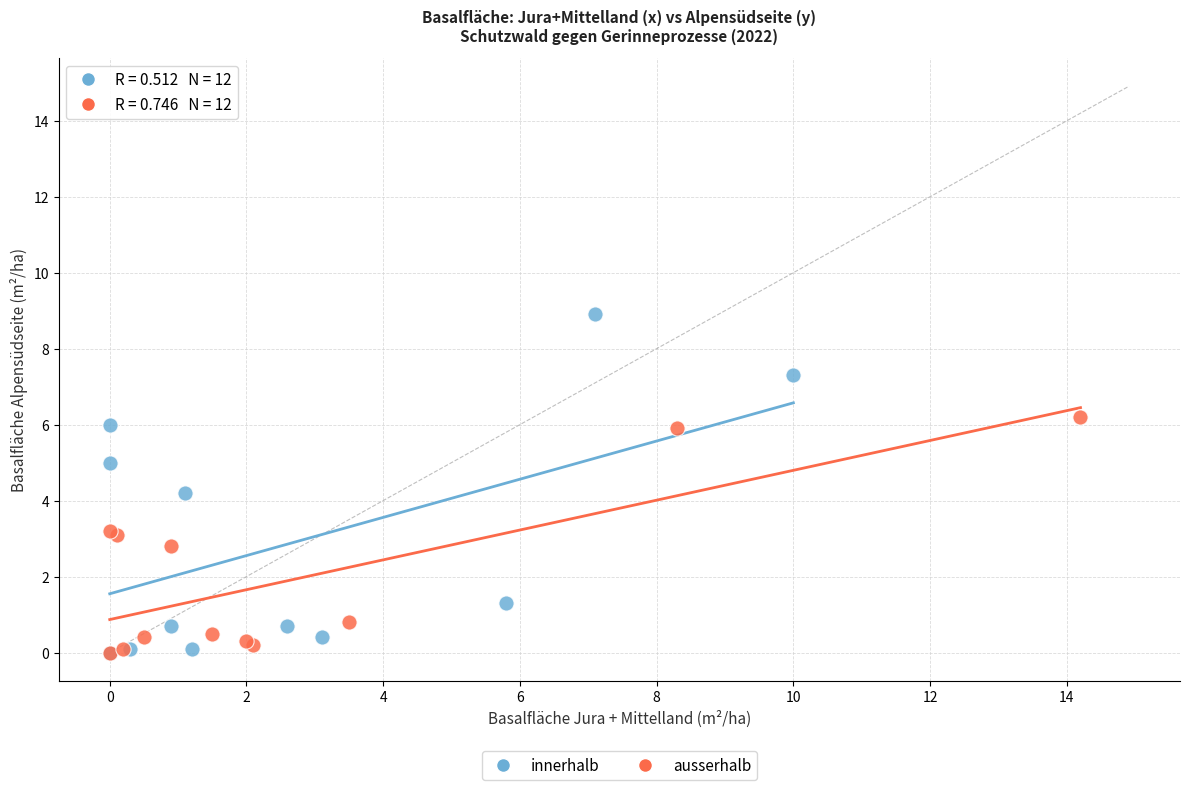

Which series has the widest spread of Y values?

innerhalb